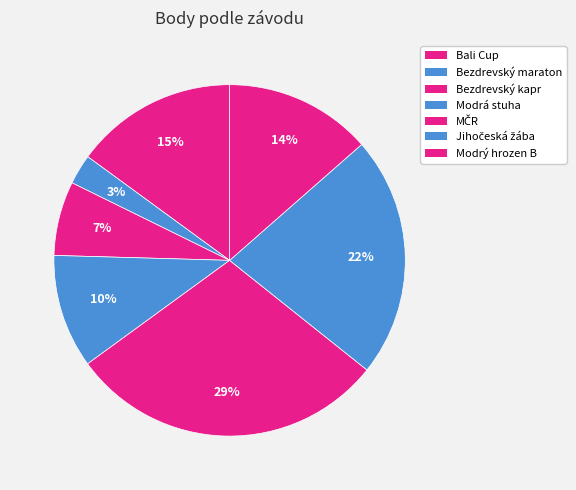

How many segments does this pie chart have?

7